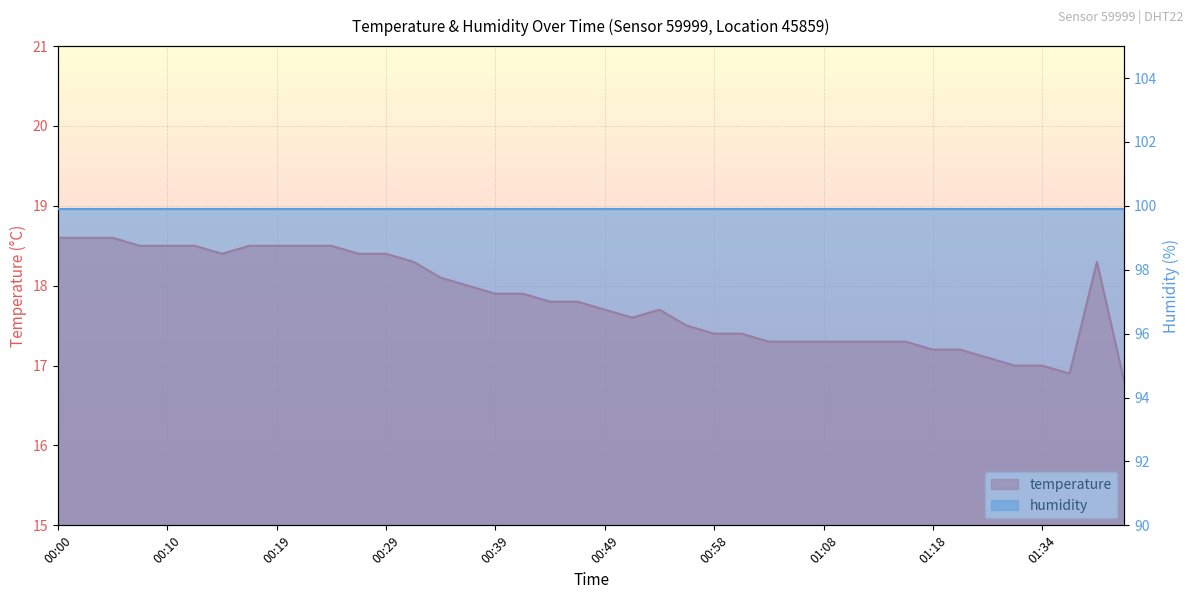

Which category has the highest value across all series?

00:00